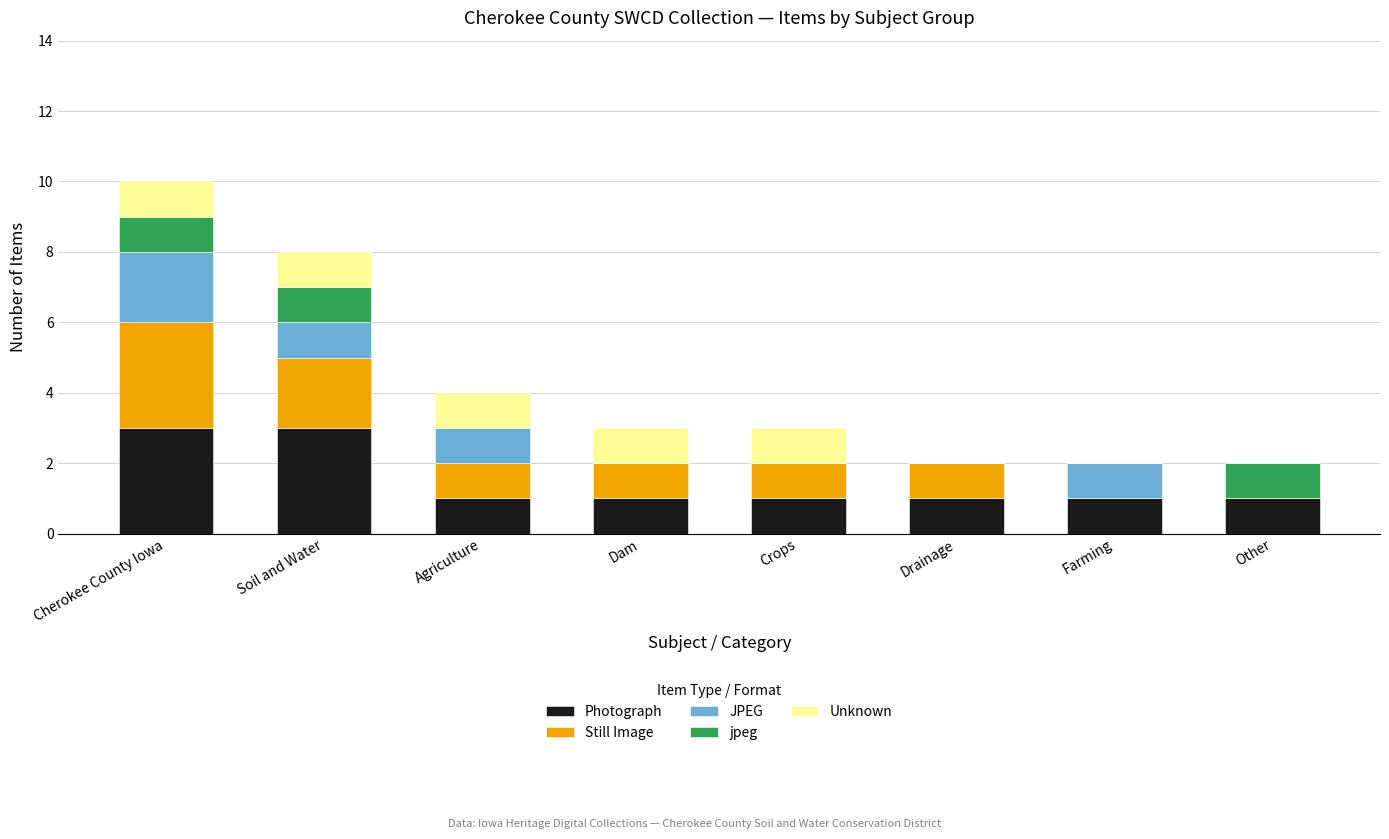

What is the highest value of the Photograph series?

3